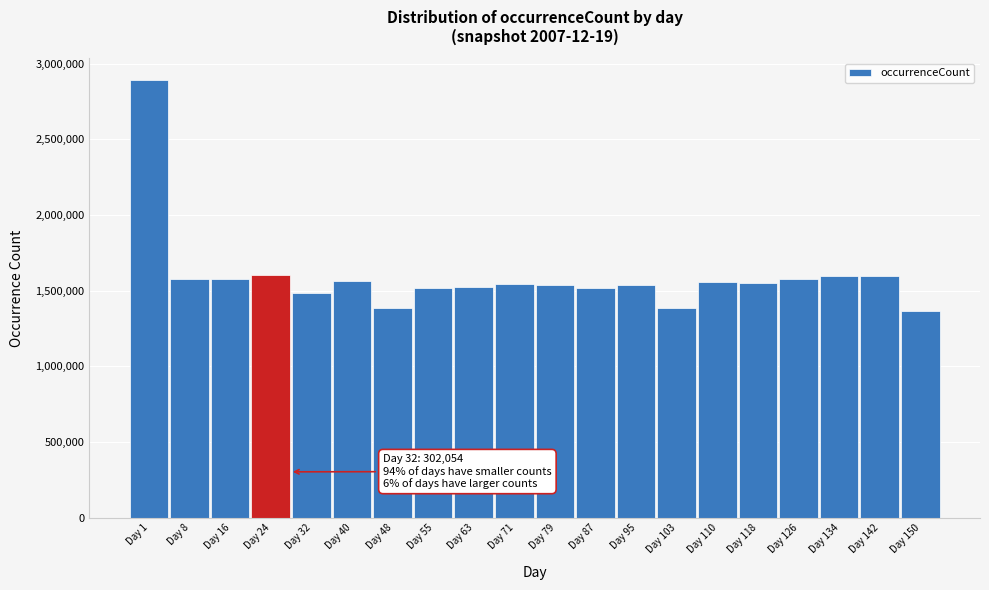

What is the minimum value shown in the chart?

1366000